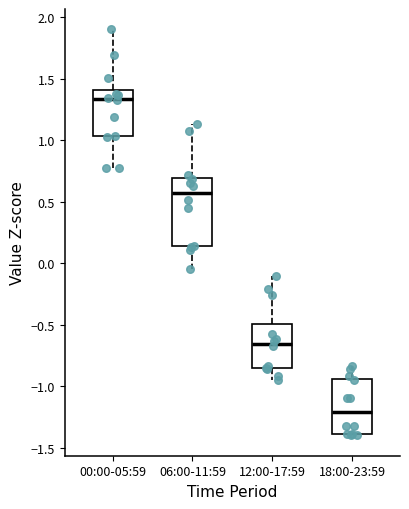

Comparing the boxes themselves (not the whiskers), which one is the tallest?

06:00-11:59